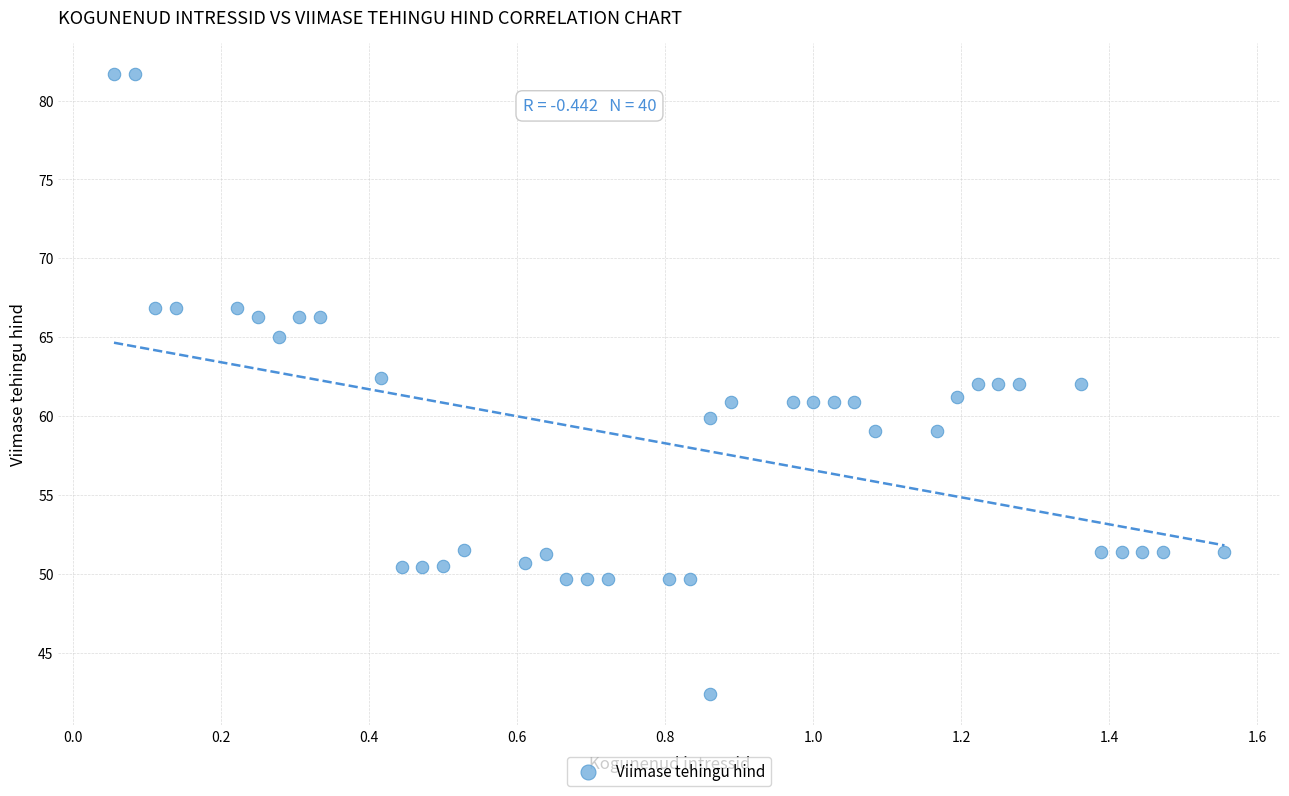

What is the range of X values (max minus min)?

1.5